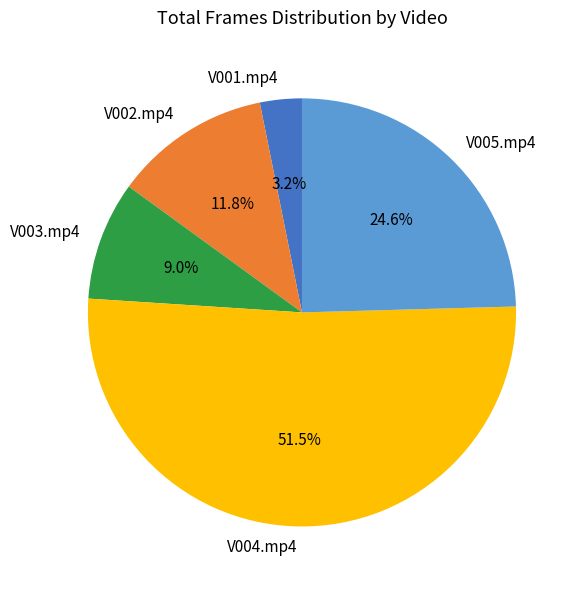

To the nearest percent, what is the difference between the V005.mp4 and V004.mp4 slice percentages?

27%